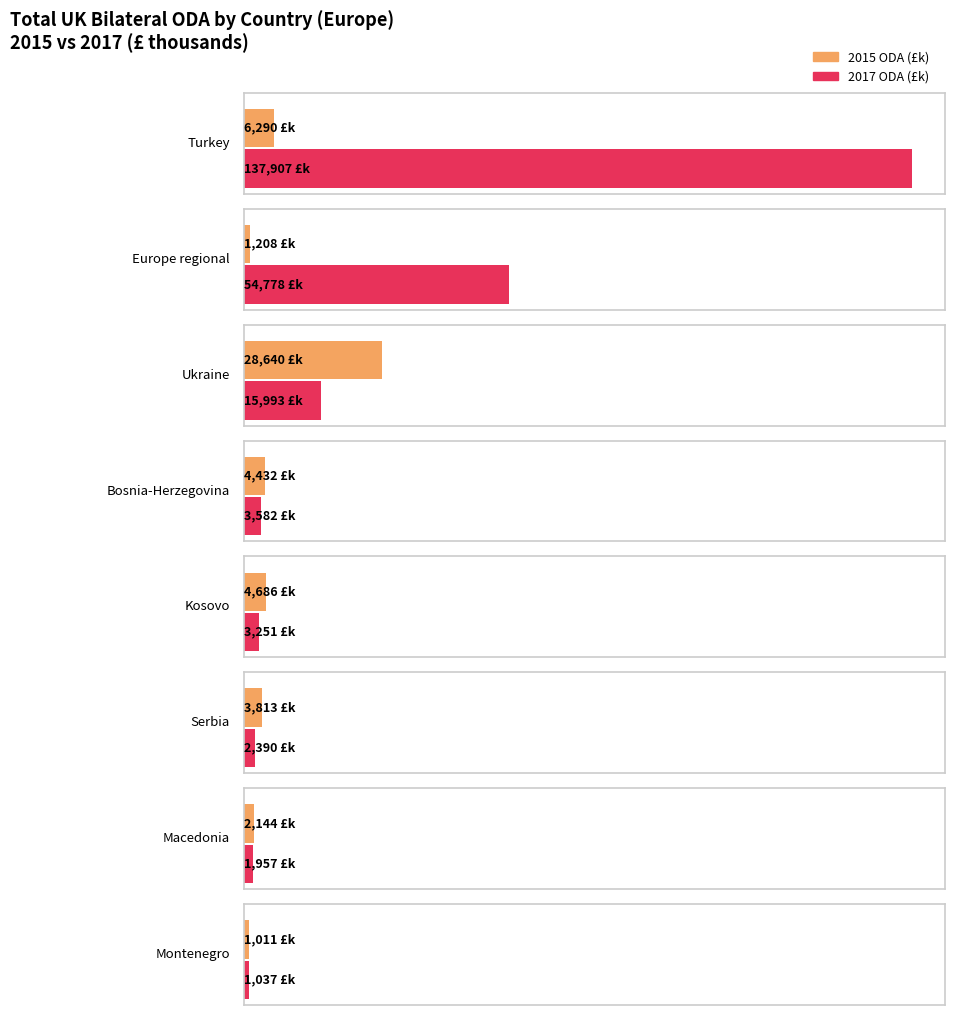

At which category is the sum across all series the highest?

Turkey